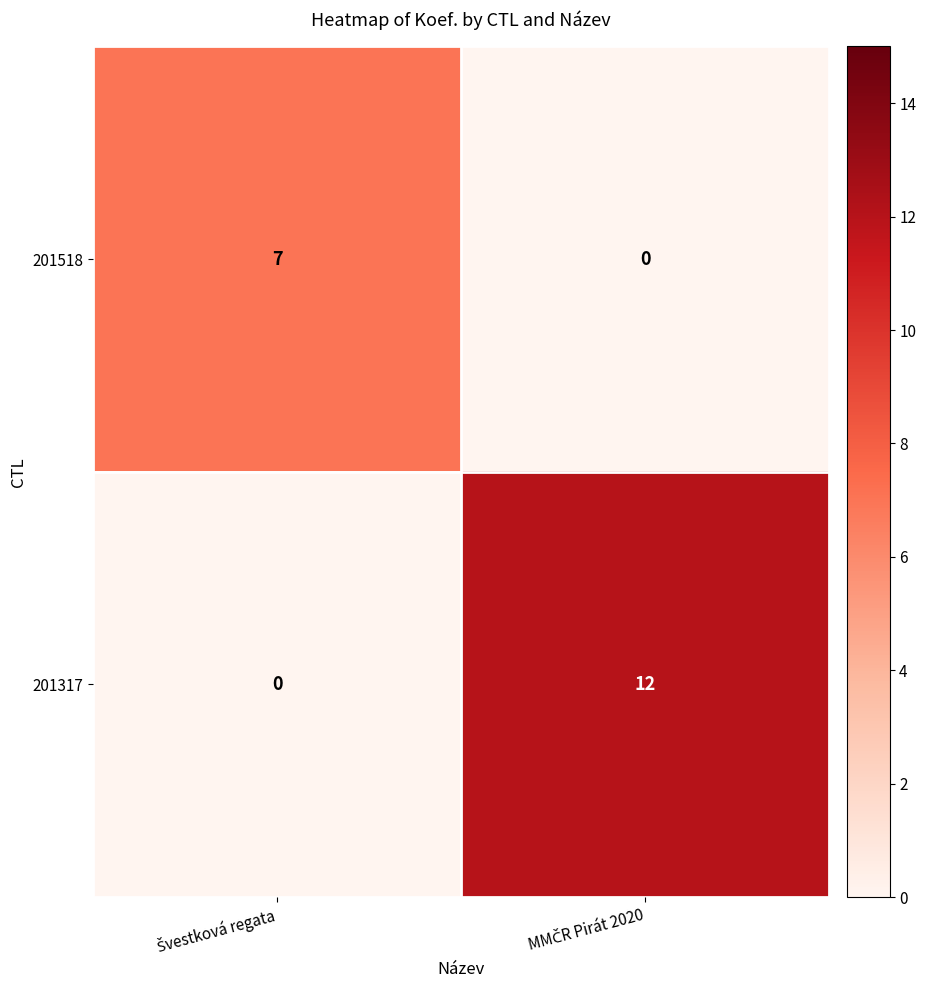

Reading left to right, extract all data points from this chart.

201518: 7	0
201317: 0	12